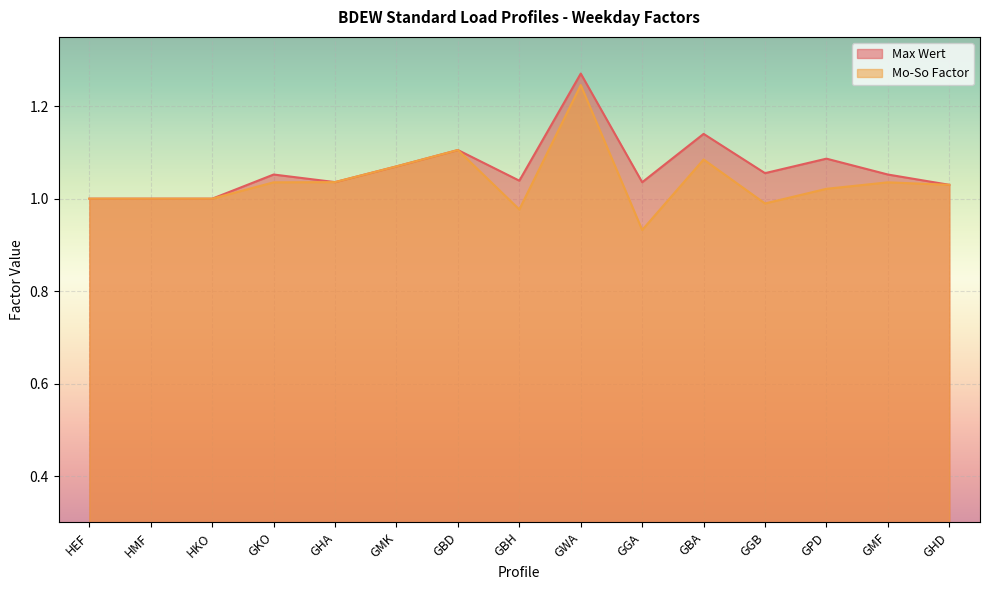

How many lines are shown in the chart?

2